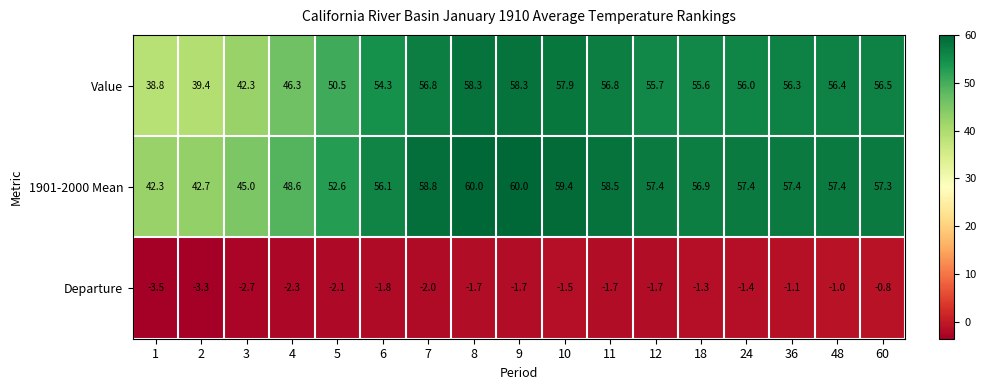

What is the difference between the maximum and minimum values in the Value series?

19.5